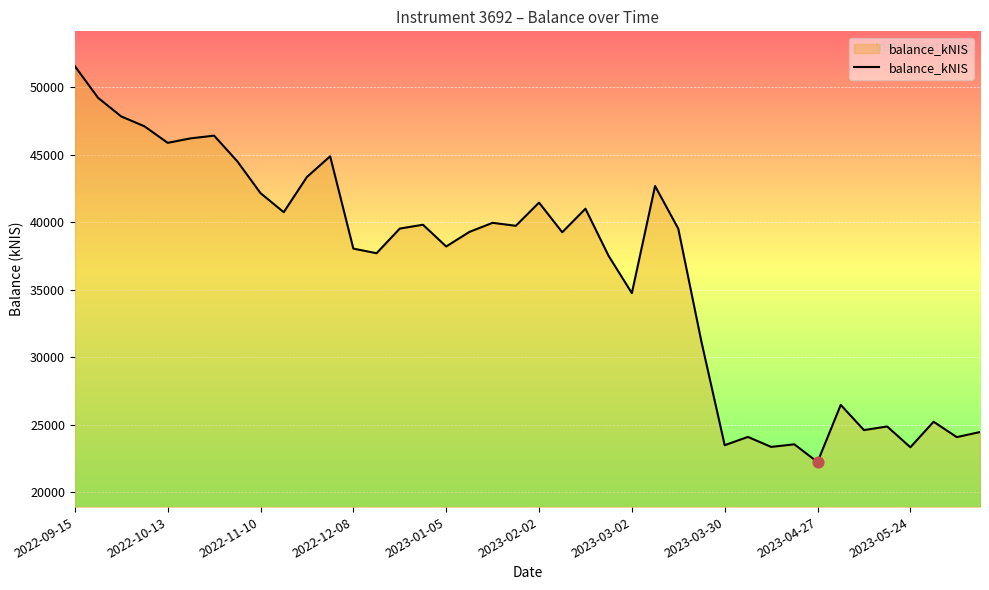

What is the difference between the maximum and minimum values?

29307.4